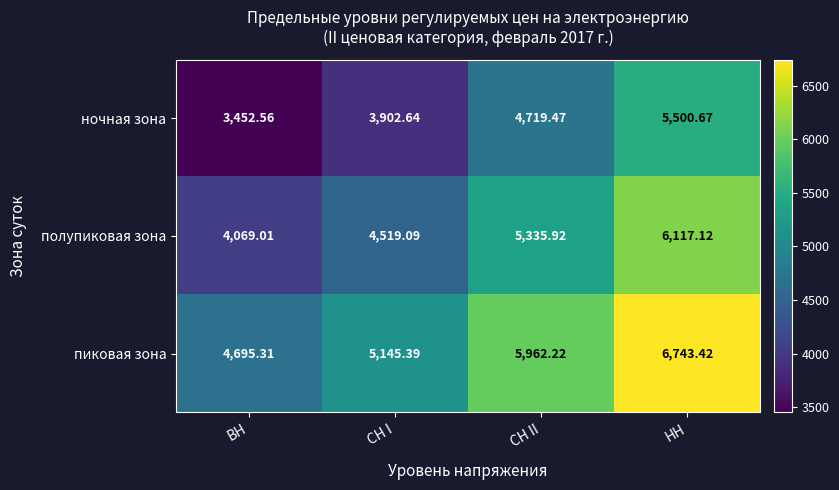

At which category is the sum across all series the highest?

НН